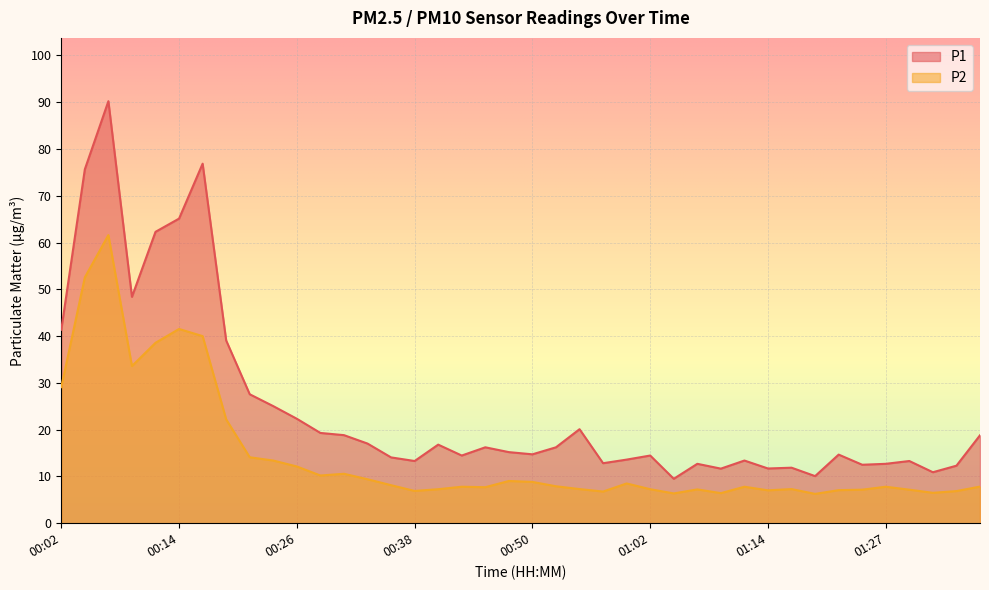

How many lines are shown in the chart?

2